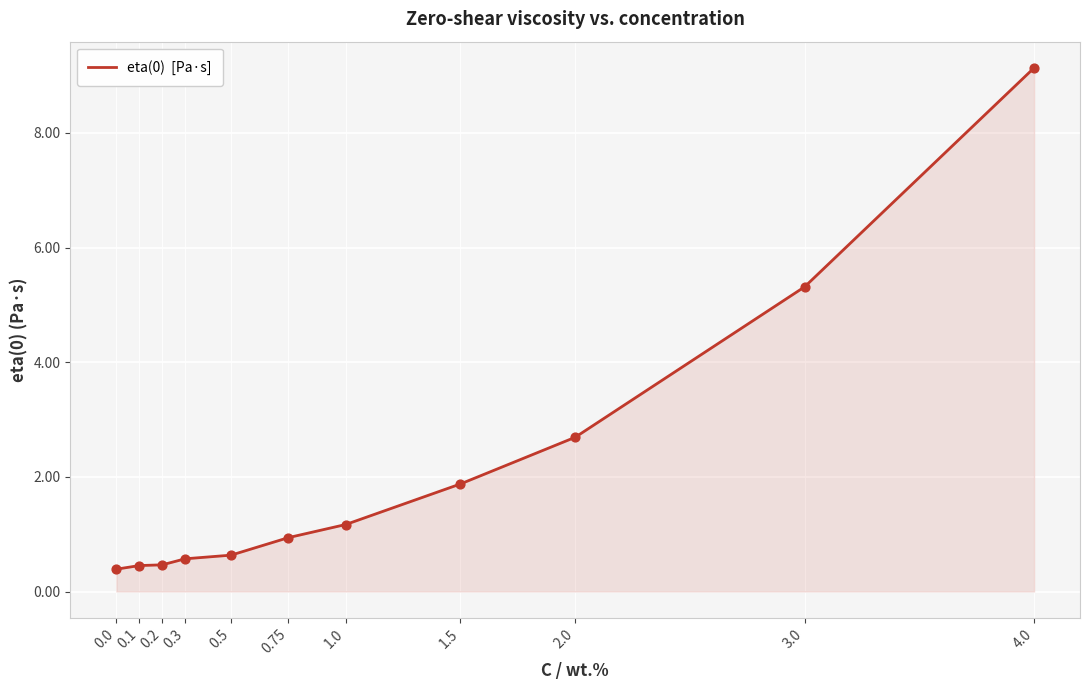

Between 0.3 and 3.0, which is larger?

3.0